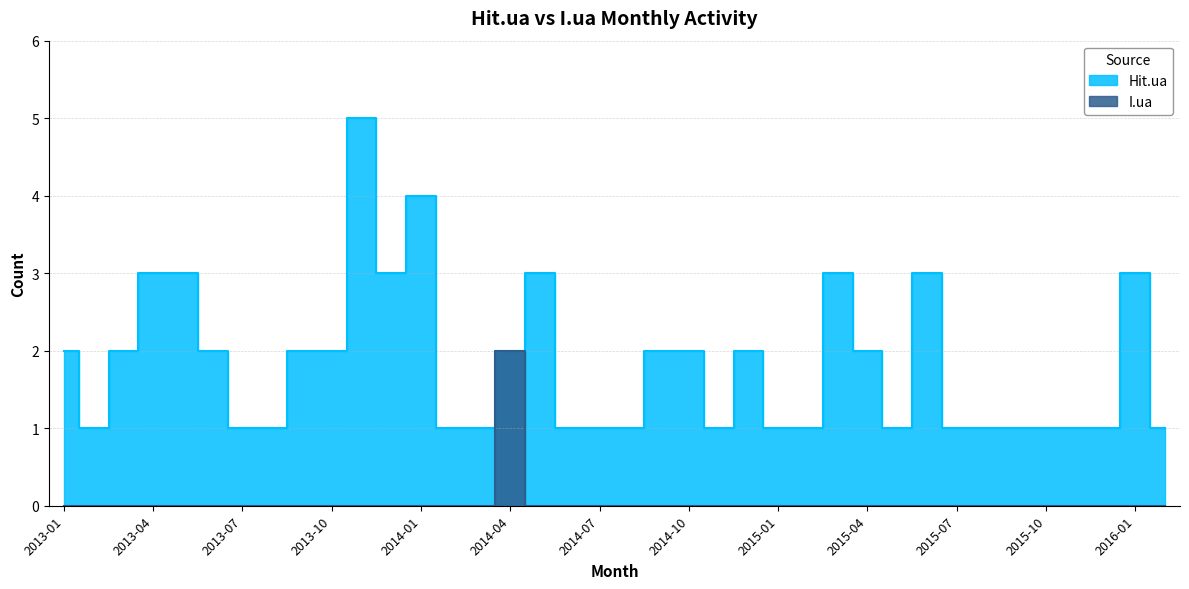

Reading left to right, transcribe all the data shown in this chart.

Hit.ua: 2	1	2	3	3	2	1	1	2	2	5	3	4	1	1	2	3	1	1	1	2	2	1	2	1	1	3	2	1	3	1	1	1	1	1	1	3	1
I.ua: 0	0	0	0	0	0	0	0	0	0	0	0	0	0	0	2	0	0	0	0	0	0	0	0	0	0	0	0	0	0	0	0	0	0	0	0	0	0